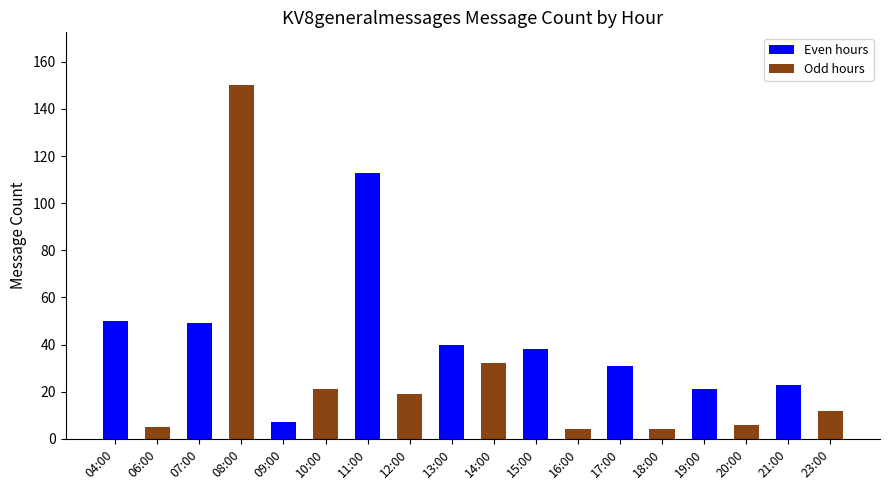

What is the greatest value displayed?

150